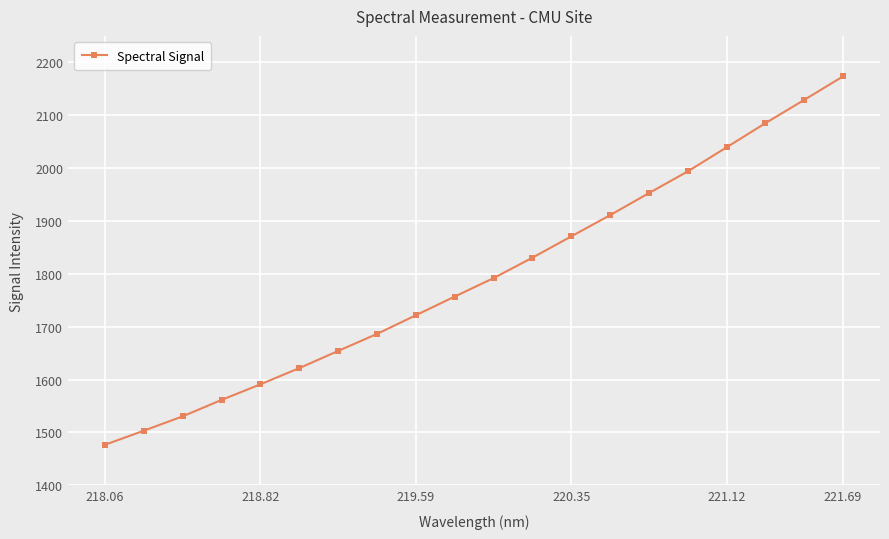

True or false: there are more than 0 points higher than both neighbors.

False